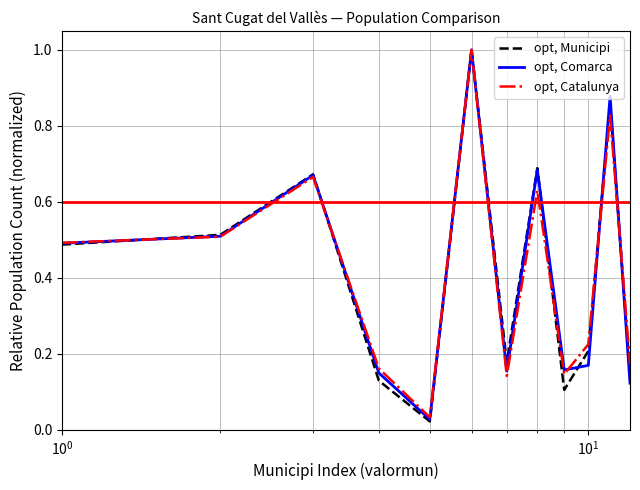

Which series has the widest spread of values?

opt, Municipi